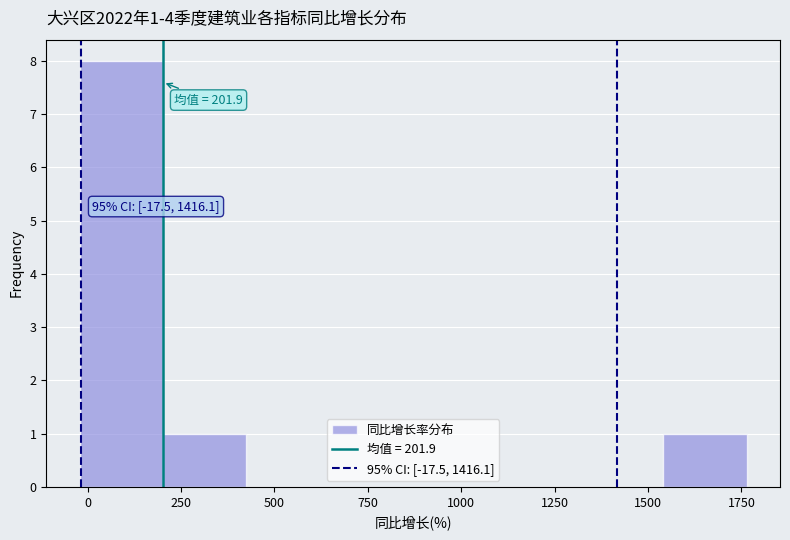

Which range on the x-axis has the tallest bar?

0 to 200